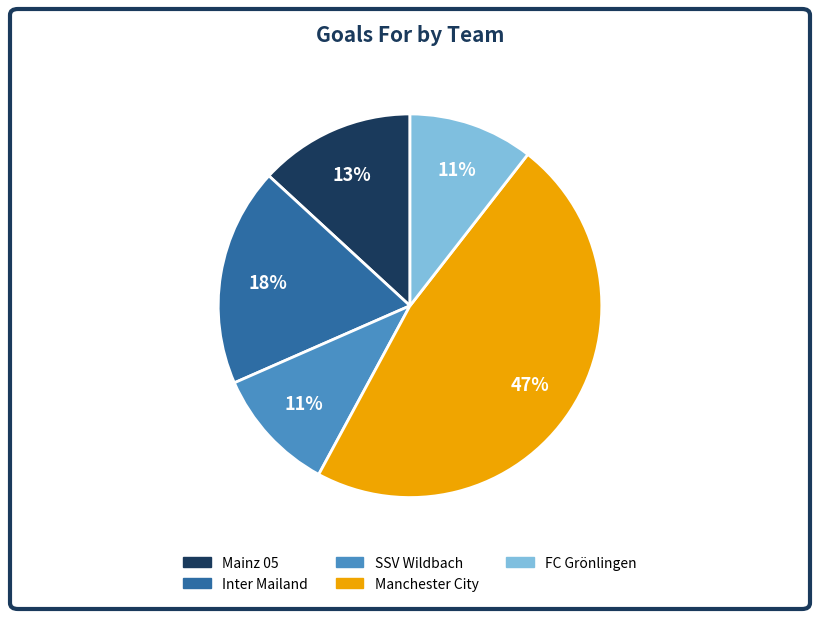

How many segments does this pie chart have?

5